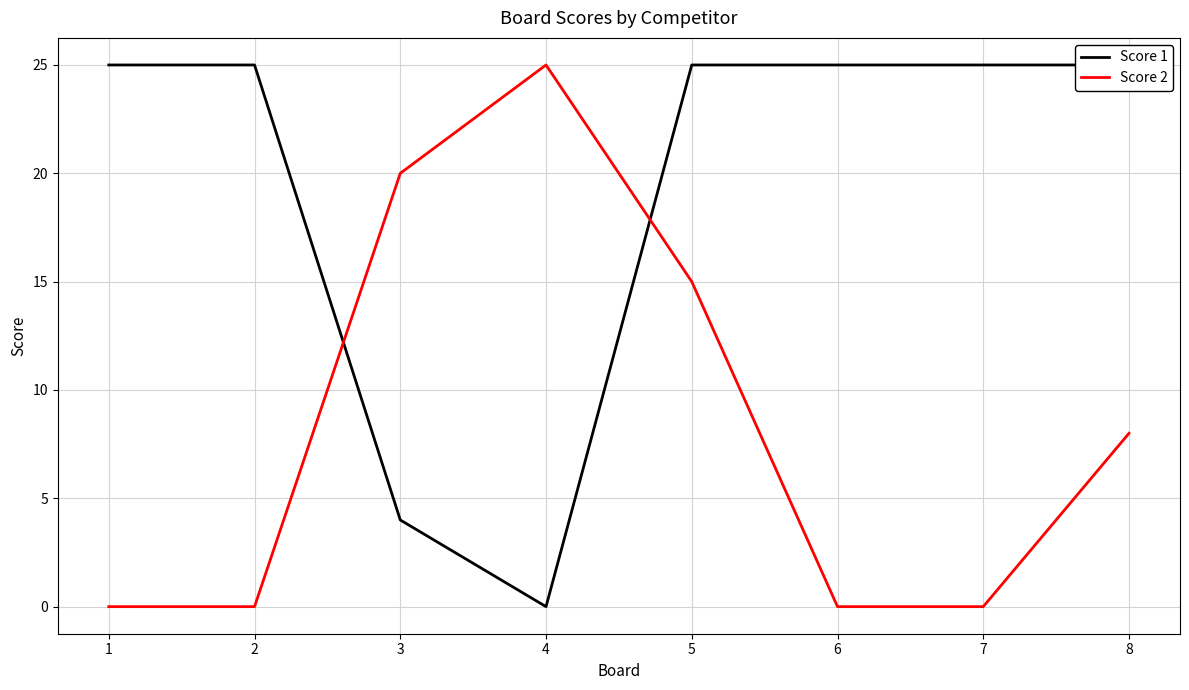

Where do Score 1 and Score 2 first cross each other?

2 and 3